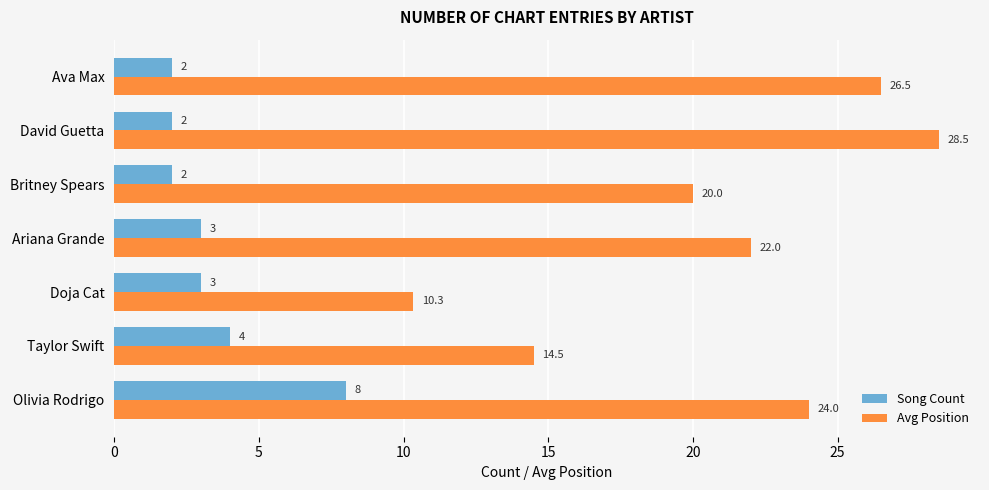

Which series changed the most between Doja Cat and Ava Max?

Avg Position